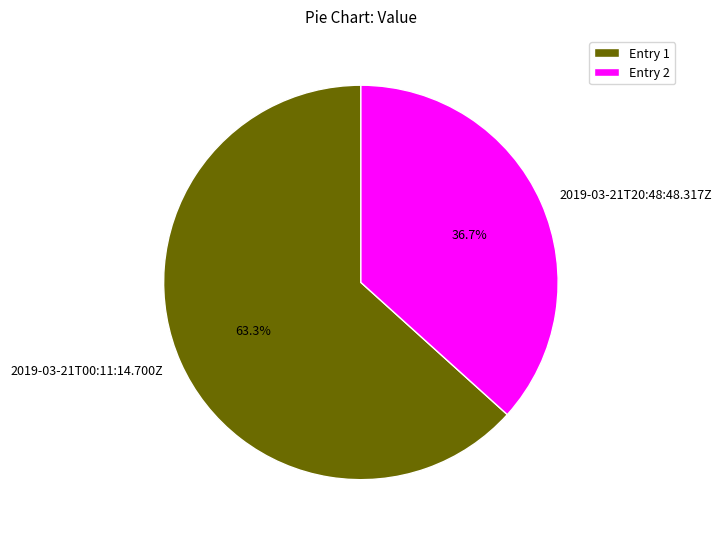

Is there a majority slice in this chart?

Yes